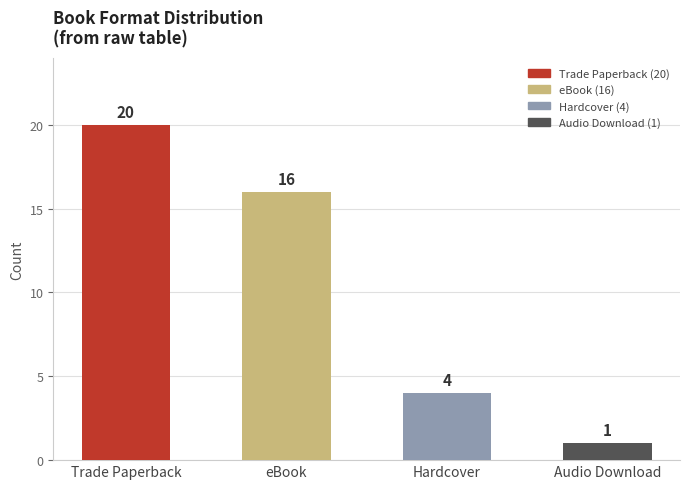

Reading left to right, transcribe all the data shown in this chart.

20	16	4	1